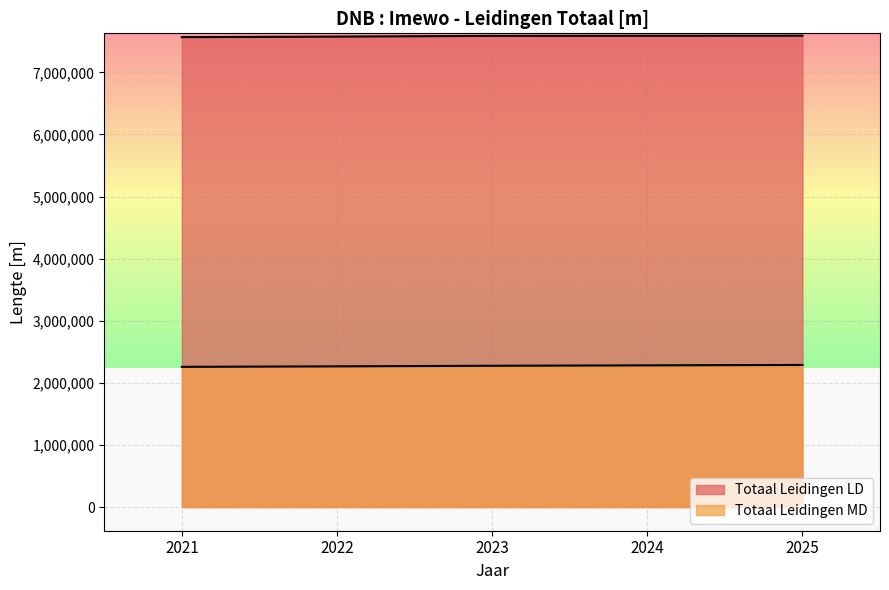

At 2021, list the series in order from largest to smallest.

Totaal Leidingen LD, Totaal Leidingen MD